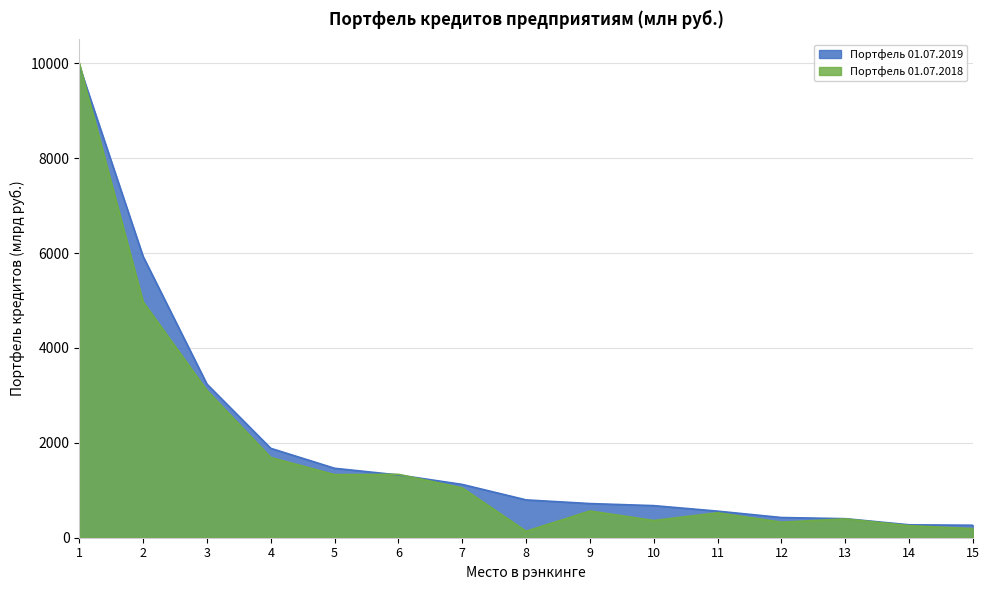

Reading left to right, extract all data points from this chart.

Портфель 01.07.2019: 9953.0	5927.3	3236.7	1883.7	1463.3	1322.5	1122.9	797.2	719.8	676.3	560.0	425.6	401.3	272.0	262.9
Портфель 01.07.2018: 10008.3	4970.4	3102.2	1690.0	1329.1	1335.7	1049.2	135.9	563.1	362.2	525.2	326.9	396.6	253.7	192.0